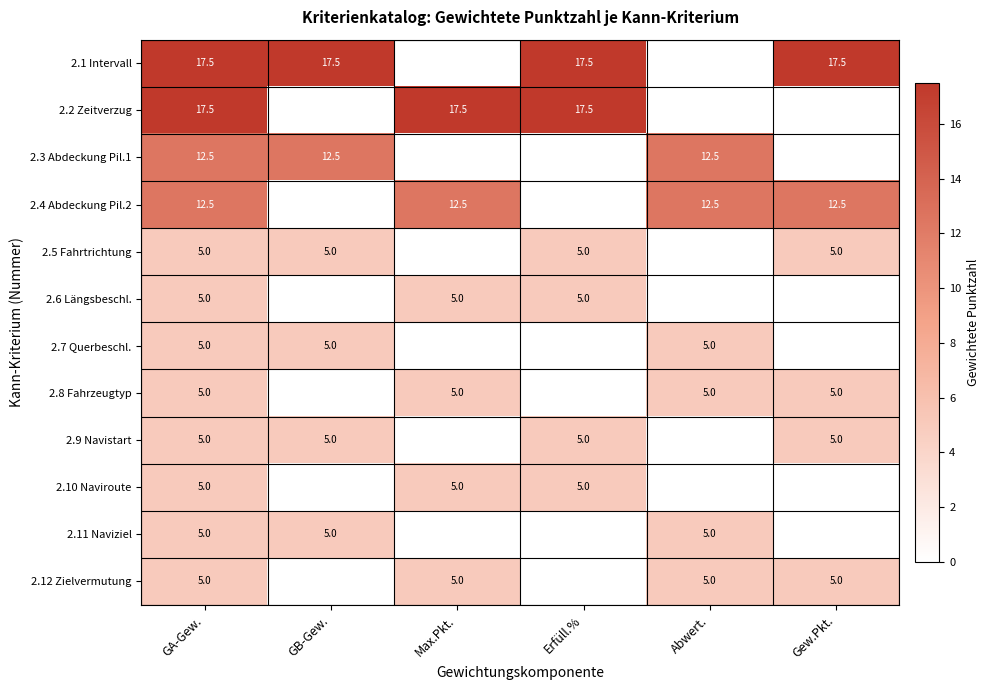

What is the difference between the highest and lowest values at GA-Gew.?

12.5